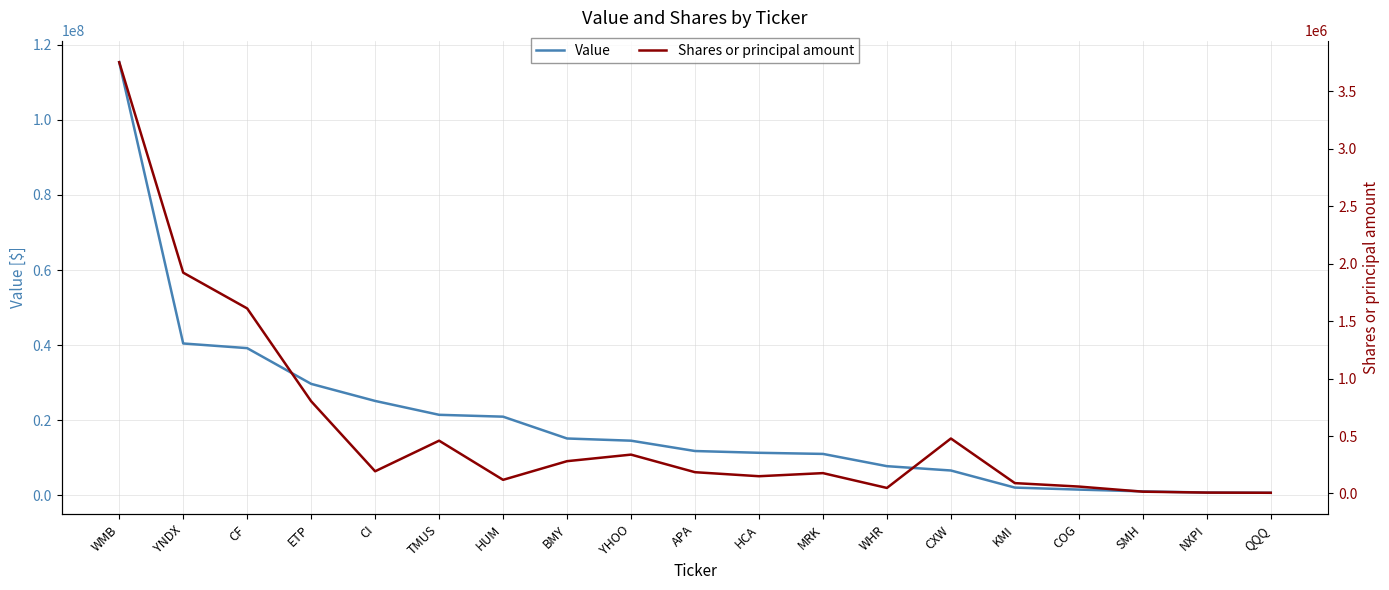

At which category does Shares or principal amount reach its first local peak?

TMUS